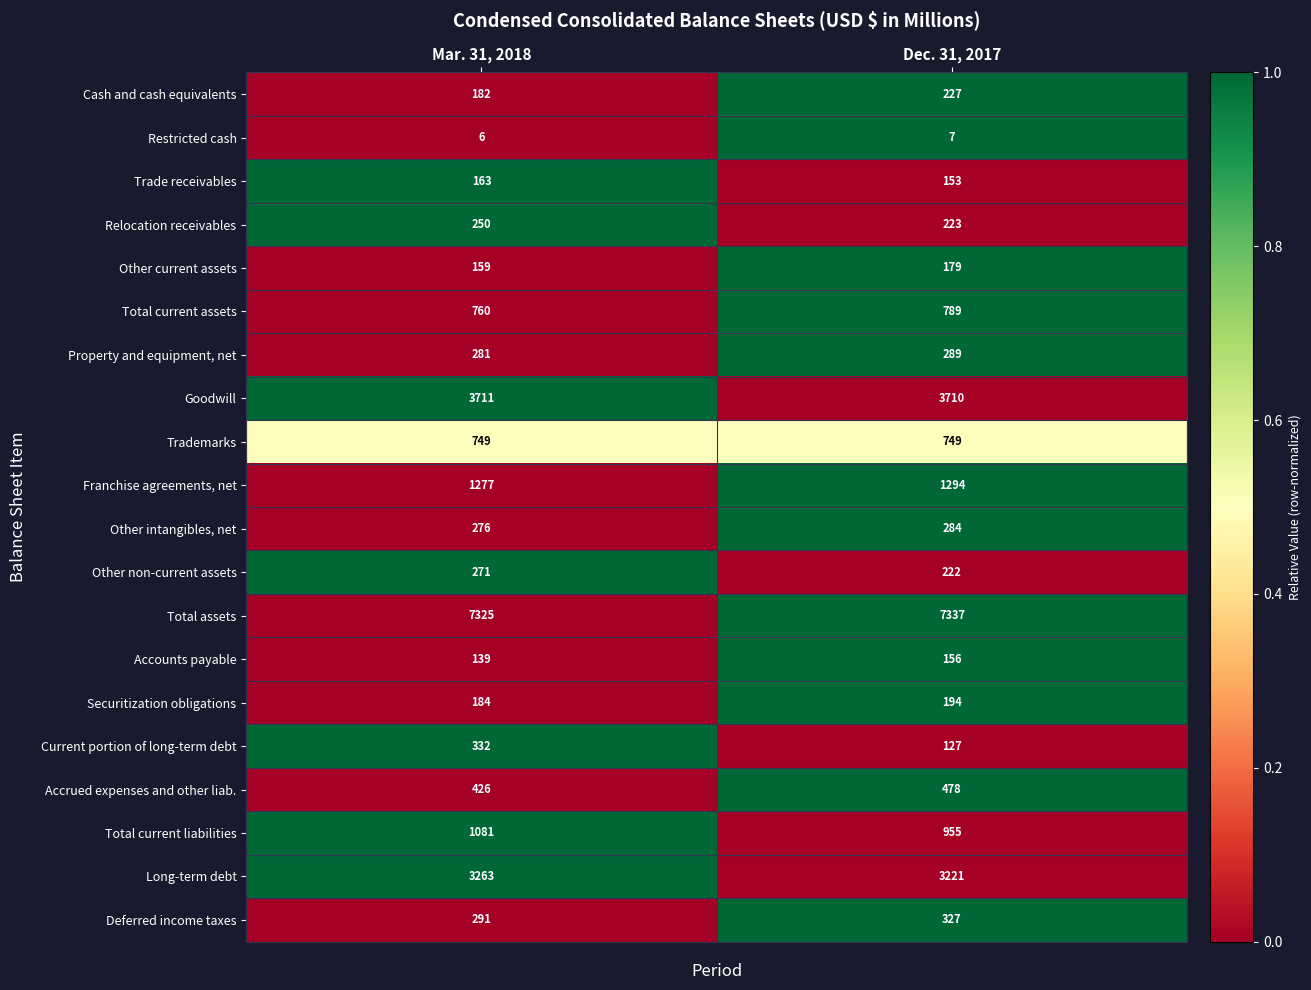

Rank the series at Dec. 31, 2017 from highest to lowest value.

Total assets, Goodwill, Long-term debt, Franchise agreements, net, Total current liabilities, Total current assets, Trademarks, Accrued expenses and other liab., Deferred income taxes, Property and equipment, net, Other intangibles, net, Cash and cash equivalents, Relocation receivables, Other non-current assets, Securitization obligations, Other current assets, Accounts payable, Trade receivables, Current portion of long-term debt, Restricted cash